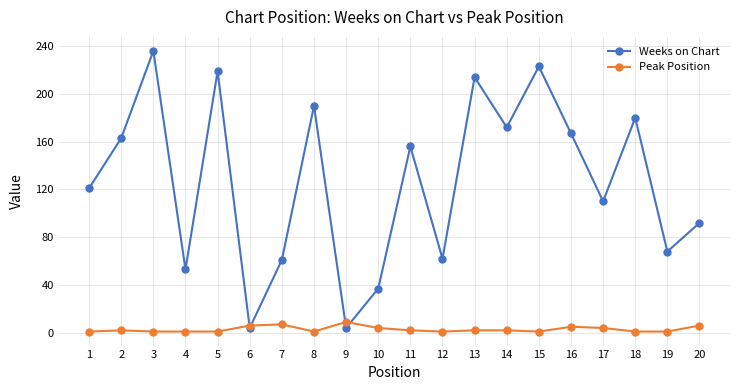

Between 9 and 19, which series saw the biggest shift?

Weeks on Chart